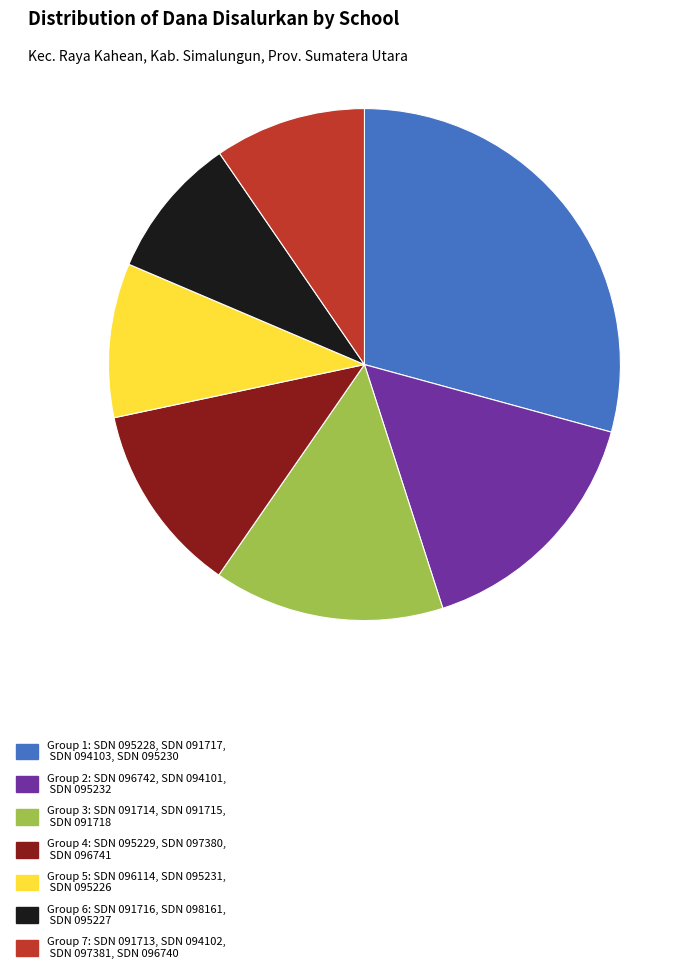

Is it true that Group 7: SDN 091713, SDN 094102, SDN 097381, SDN 096740 is 10% of the pie?

True